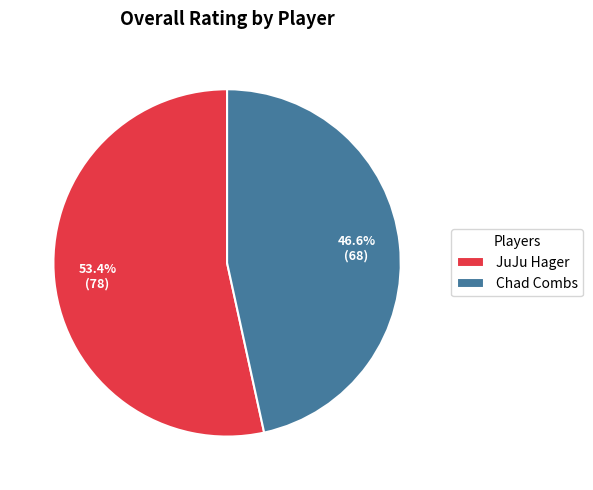

To the nearest percent, what is the average slice percentage?

50%